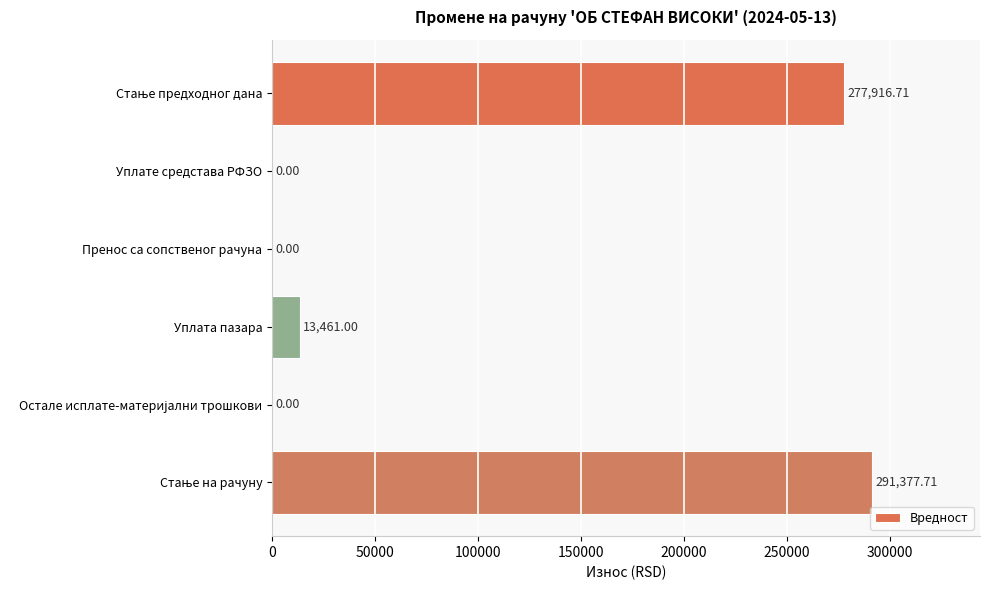

What is the sum of the values at Уплате средстава РФЗО and Уплата пазара?

13461.0